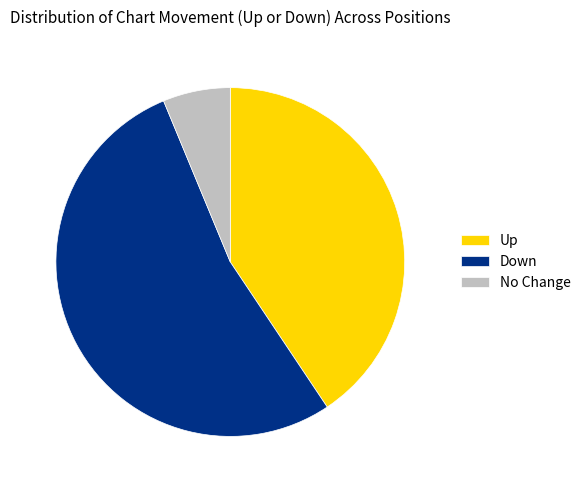

Is it true that No Change is 13% of the pie?

False